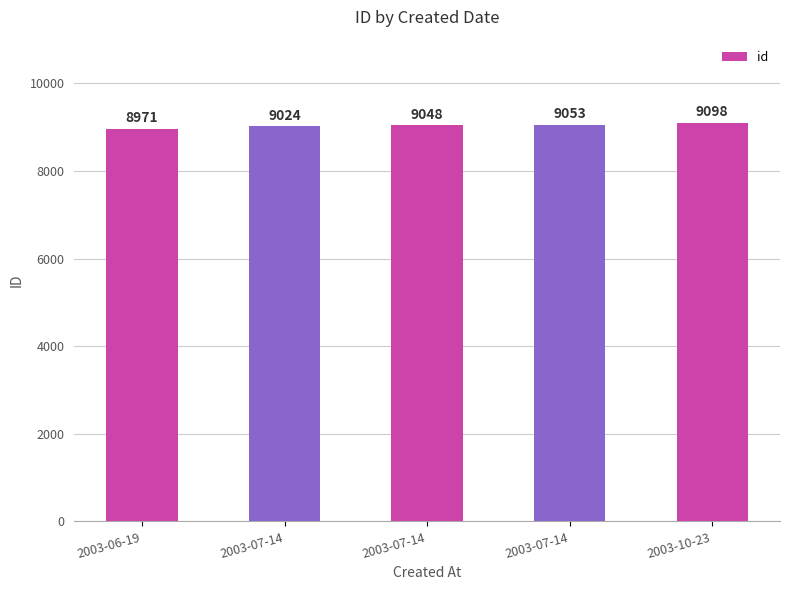

List the labels in order of value, largest first.

2003-10-23, 2003-07-14, 2003-07-14, 2003-07-14, 2003-06-19